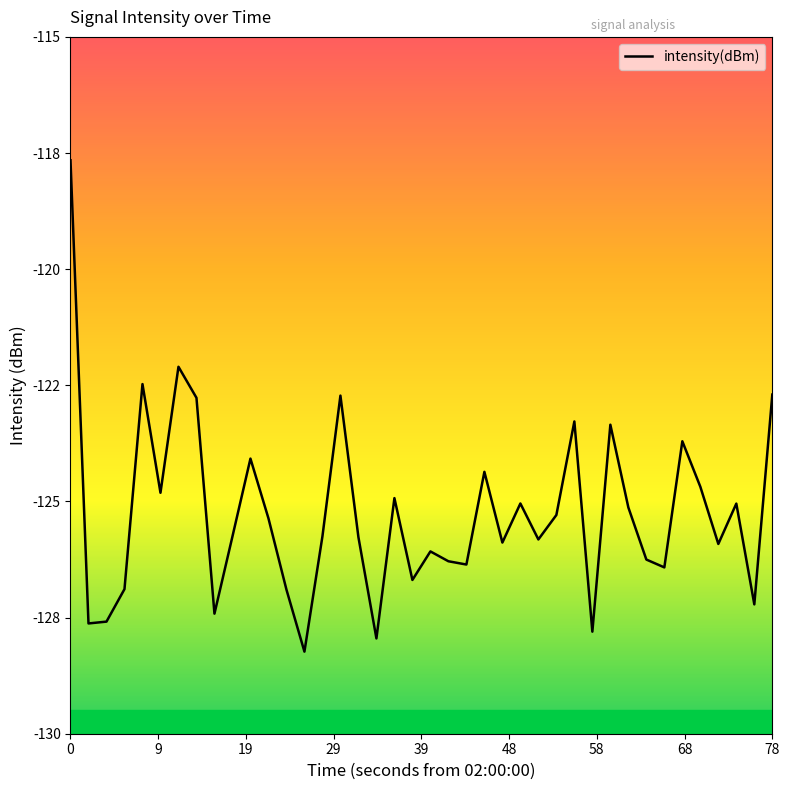

Is this an area chart (filled region under the line)?

No